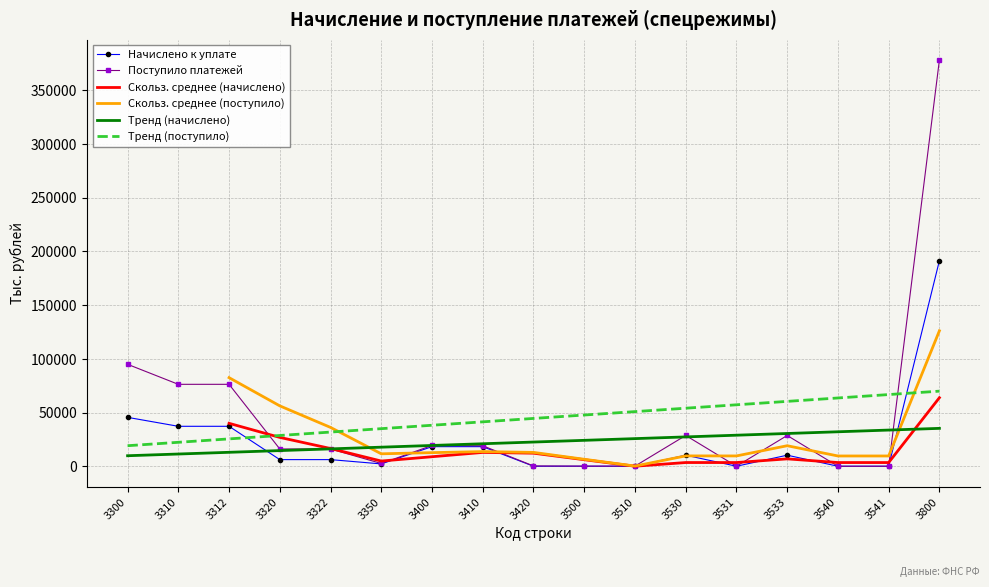

At which label does Тренд (поступило) first exceed 44485?

3420